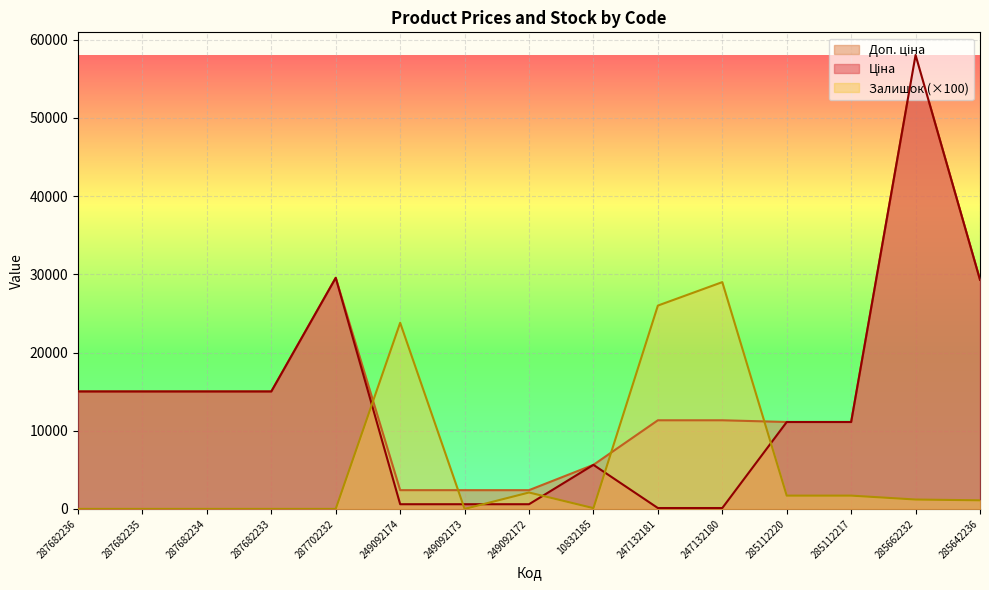

How many data points does each series have?

15